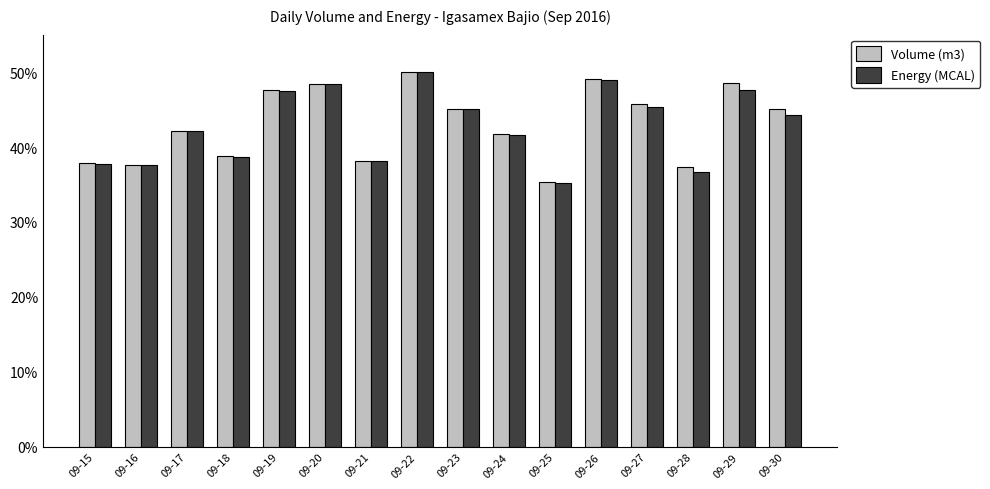

Does the chart contain stacked bars?

No